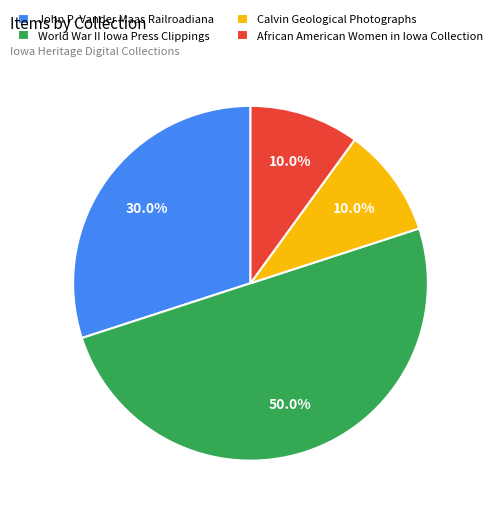

Do Calvin Geological Photographs and African American Women in Iowa Collection together represent more than half of the pie?

No